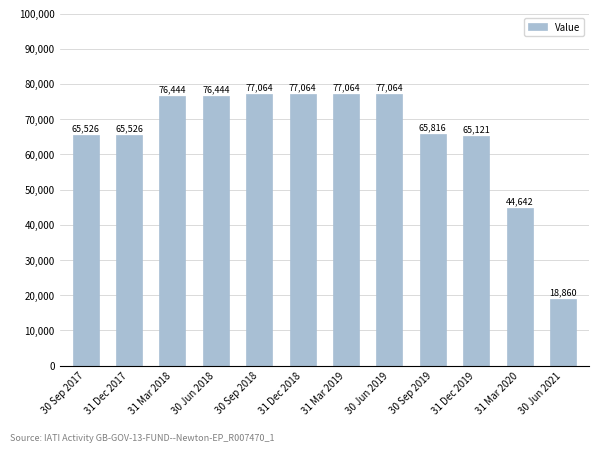

At which category does the chart reach its minimum across all series?

30 Jun 2021